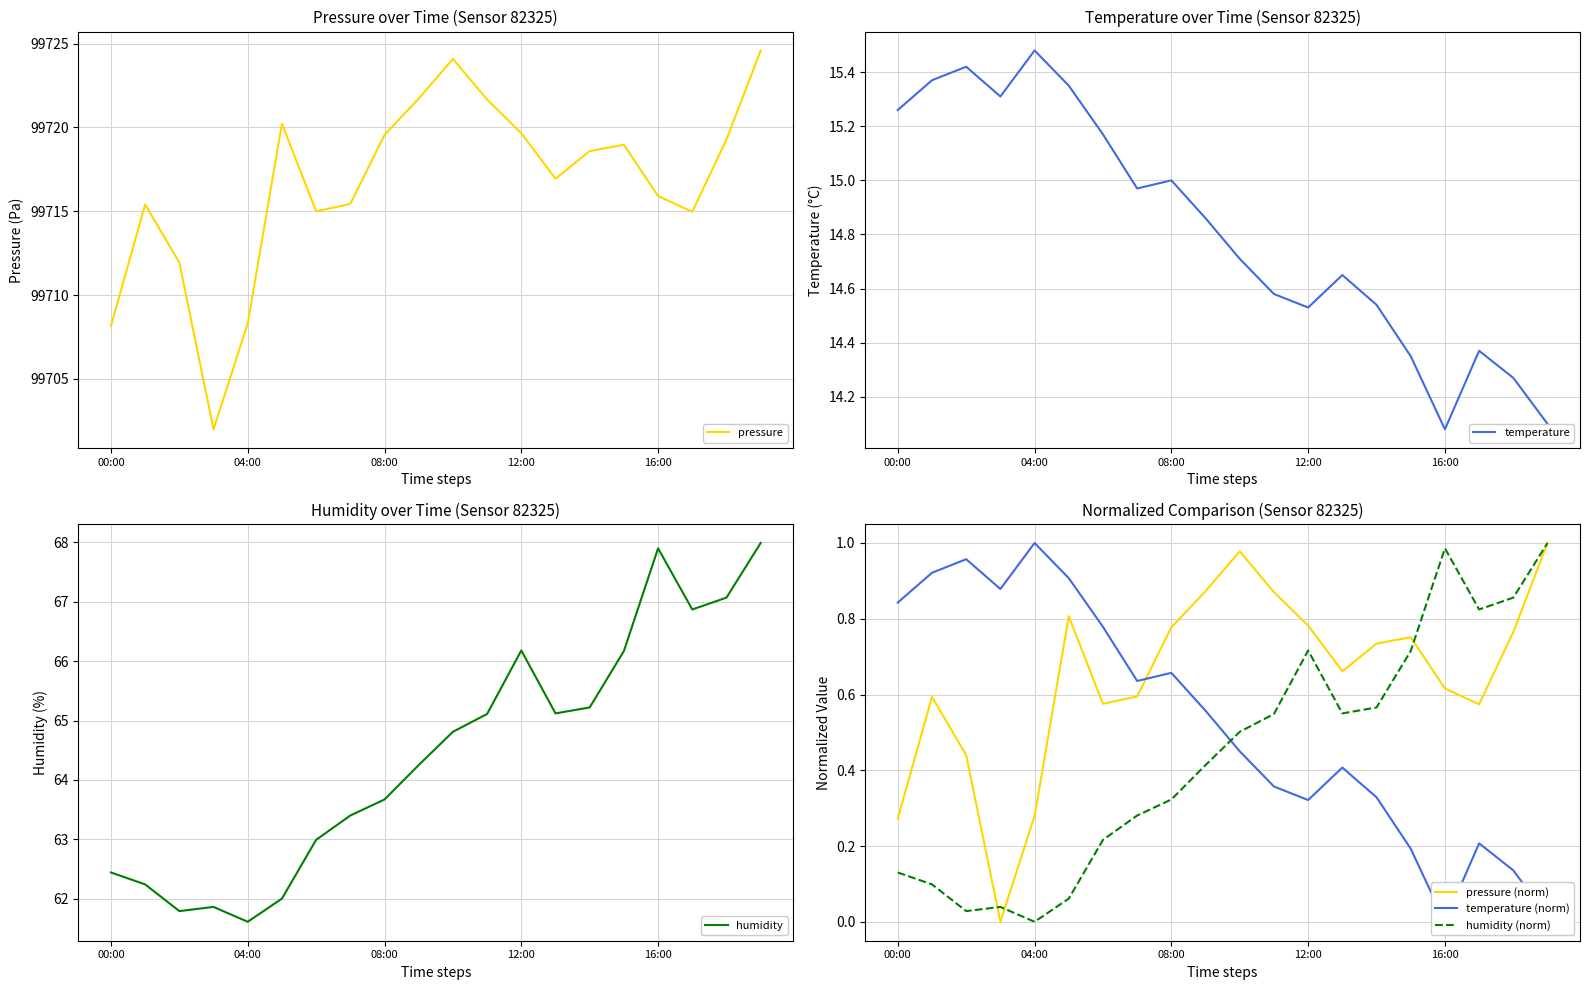

What is the lowest value of the pressure series?

99702.0